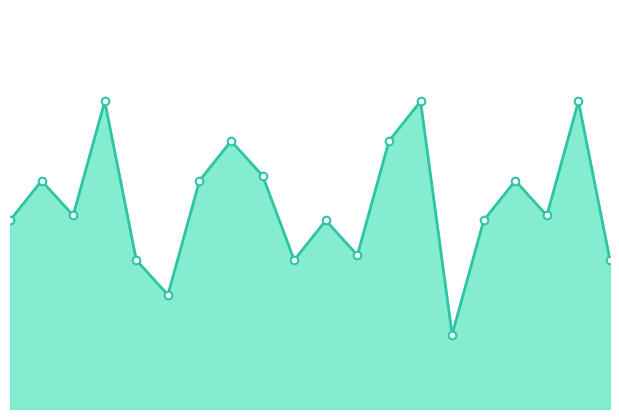

Does the chart have visible grid lines?

No